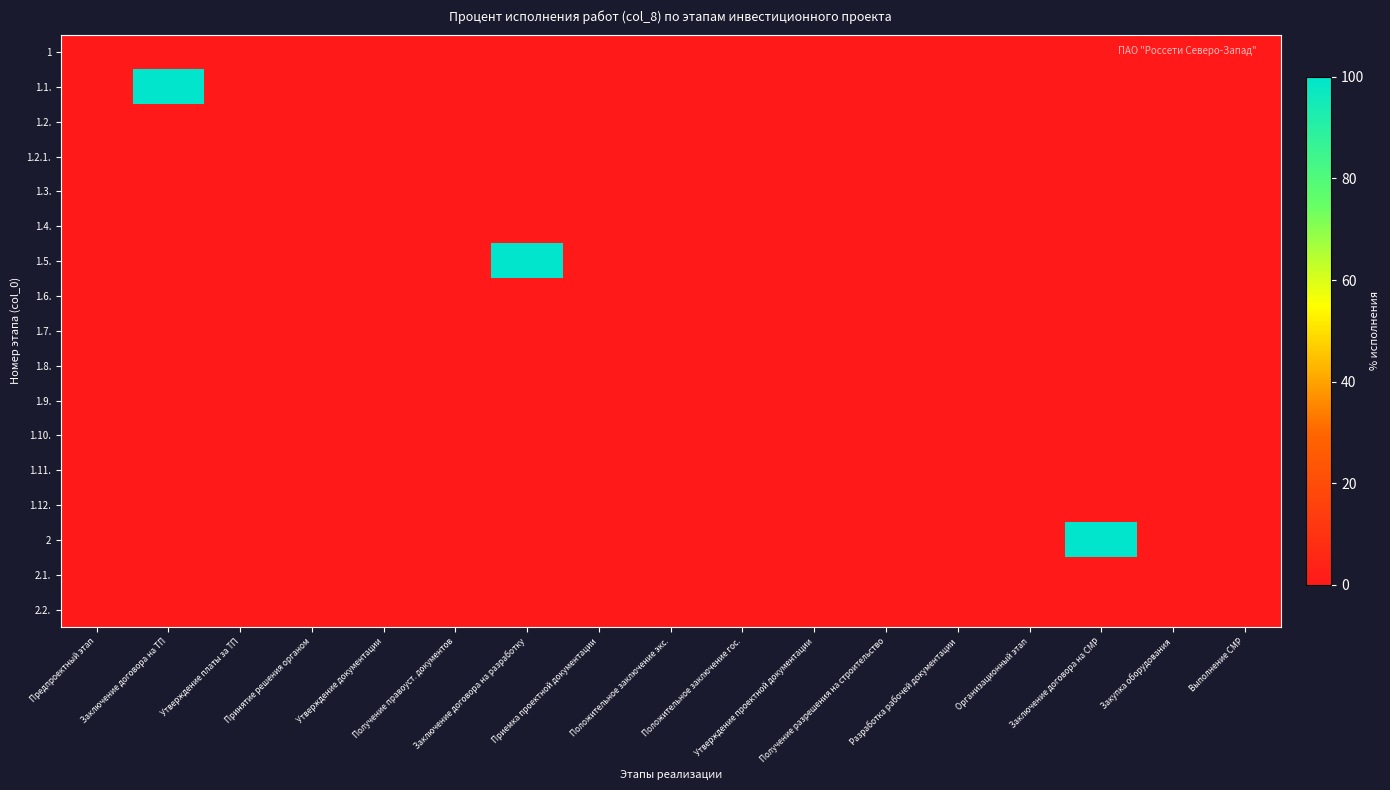

Between Предпроектный этап and Разработка рабочей документации, which is larger?

Предпроектный этап